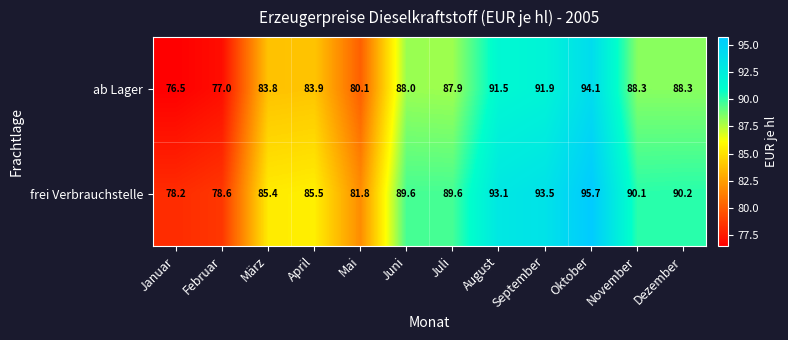

Count the number of categories in the chart.

12